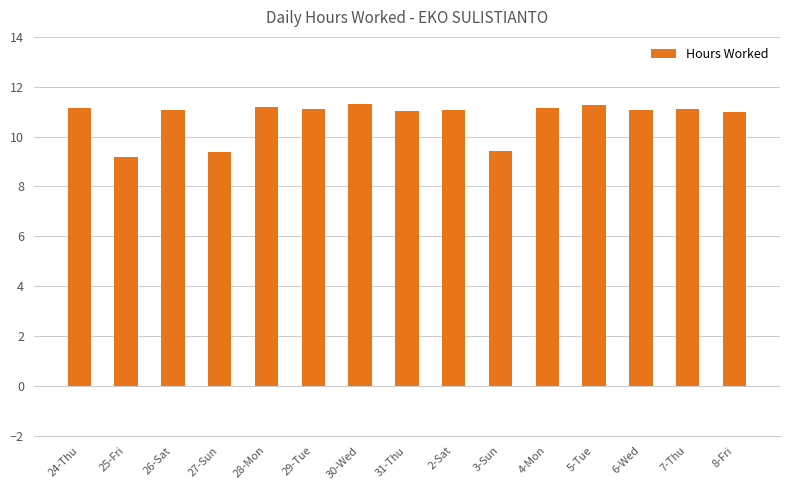

Are the bars horizontal?

No